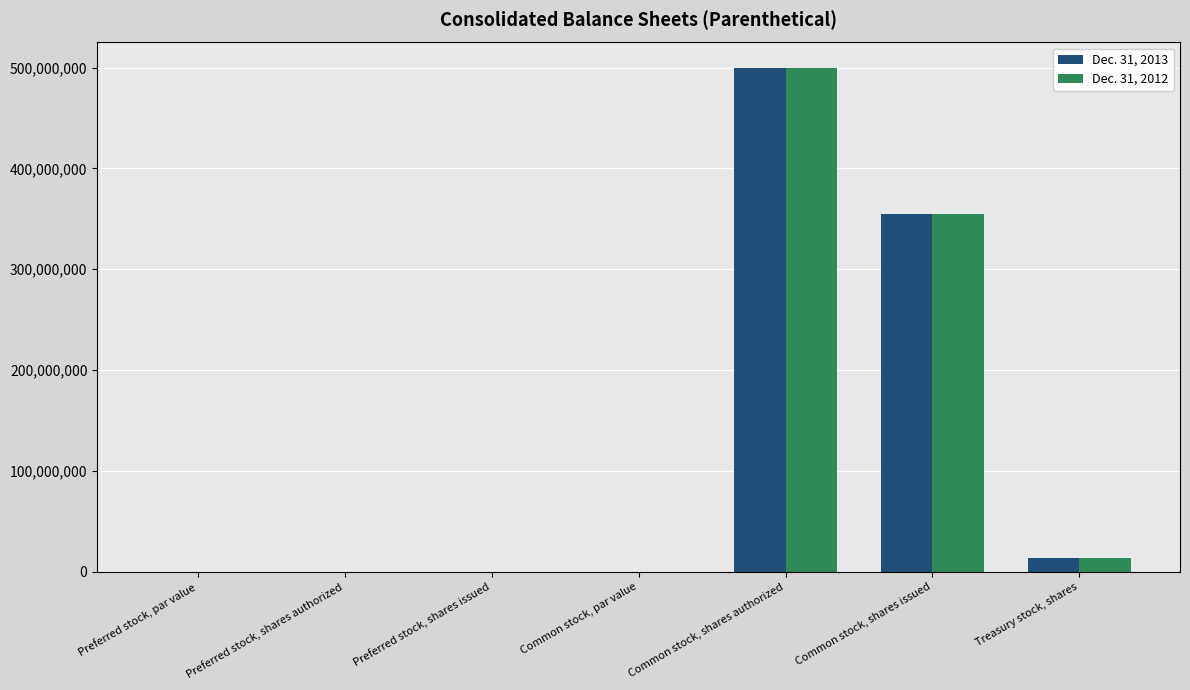

What is the sum of all Dec. 31, 2013 values?

868410000.0